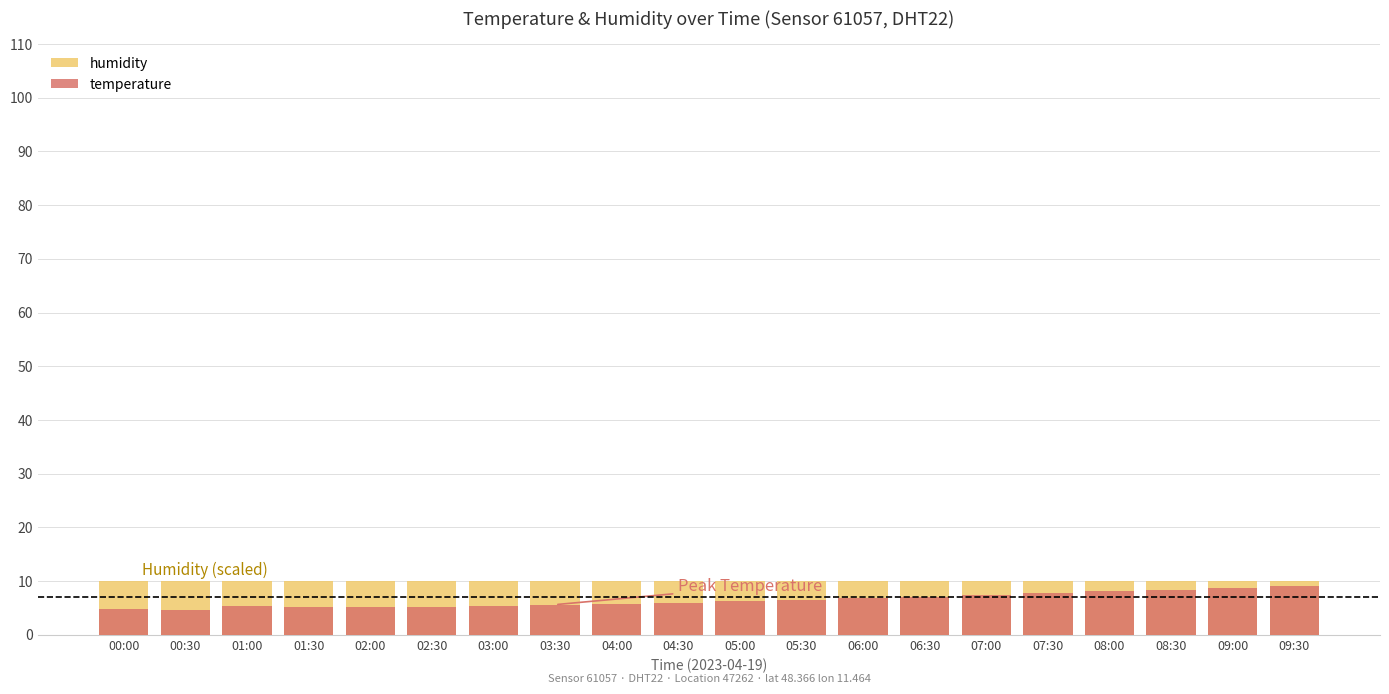

What is the total value across all series at 06:30?

17.1